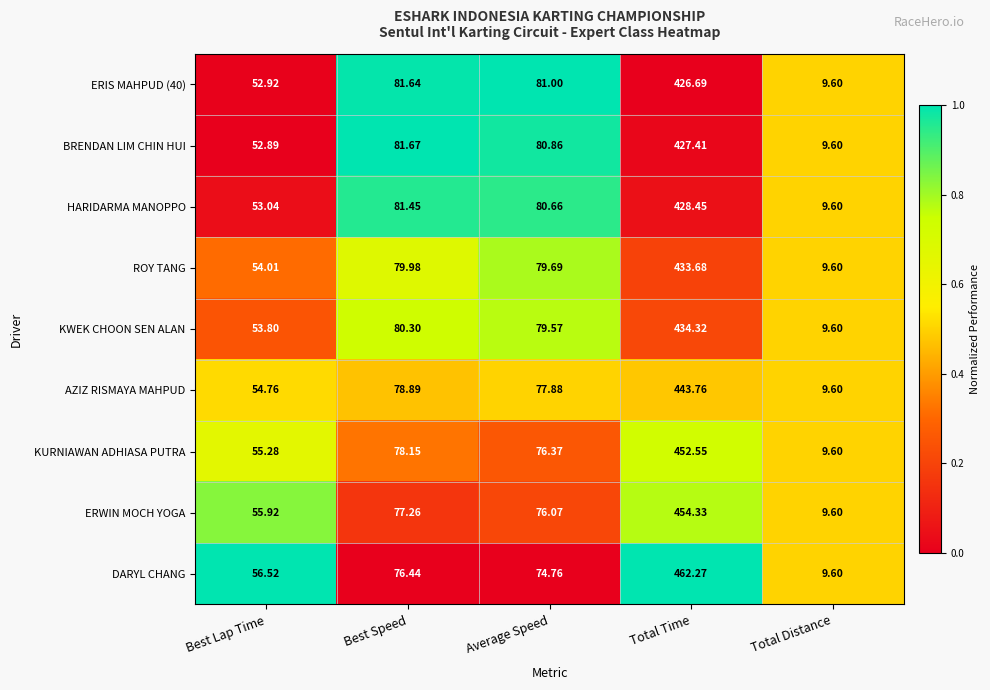

Which series has the largest total across all categories?

DARYL CHANG